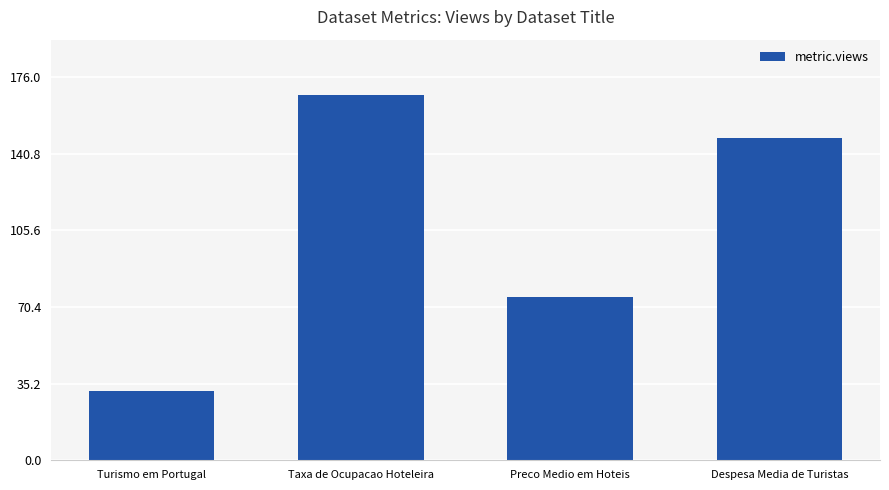

Rank the categories by value from highest to lowest.

Taxa de Ocupacao Hoteleira, Despesa Media de Turistas, Preco Medio em Hoteis, Turismo em Portugal